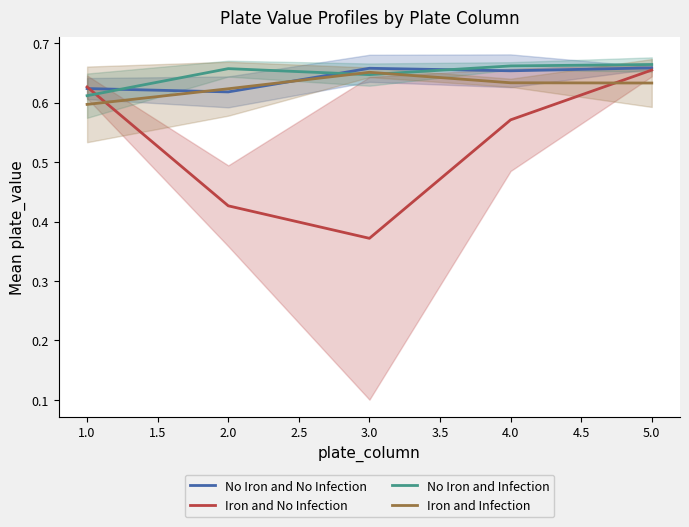

How many times do Iron and Infection and No Iron and No Infection cross each other?

2